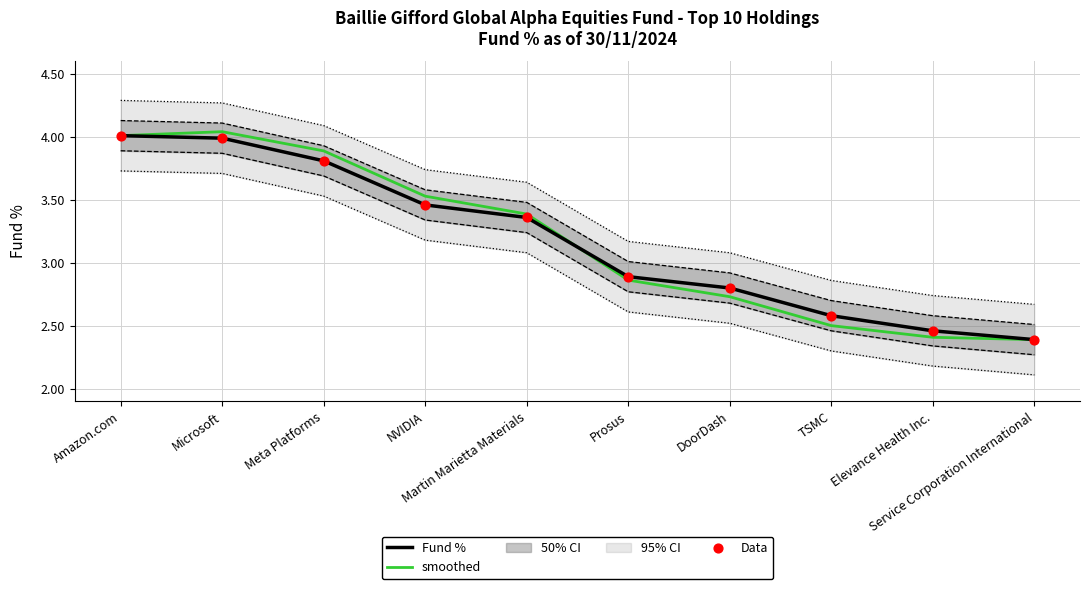

Which series reaches the minimum Y coordinate?

Fund %